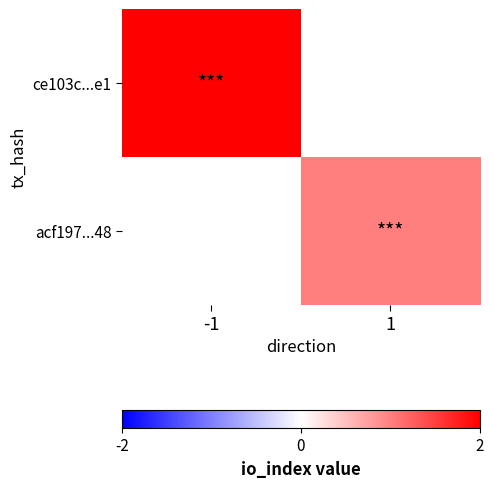

Is it true that acf197...48 equals 0.5 at 1?

False